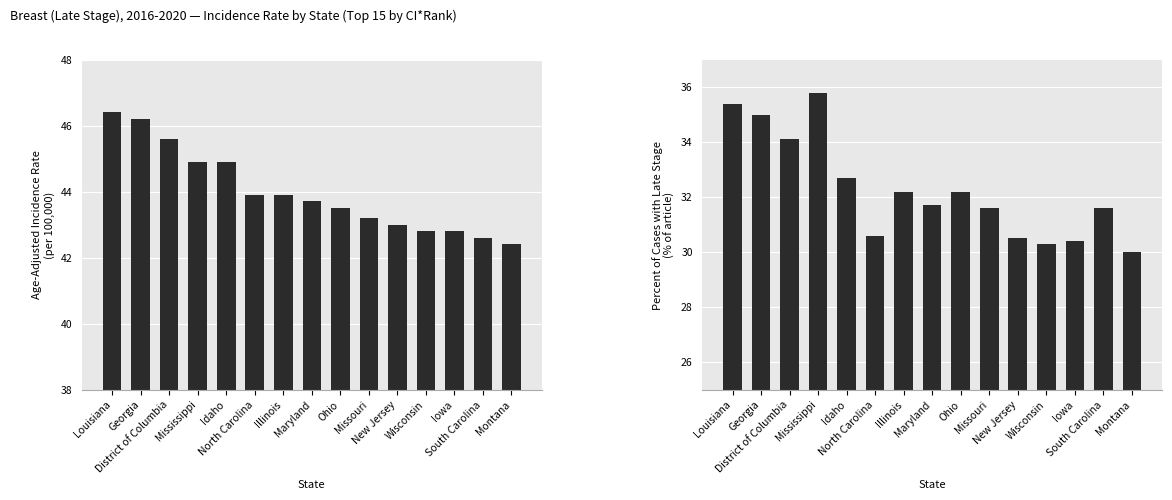

Is the value of Age-Adjusted Incidence Rate at Mississippi greater than the value of Percent of Cases with Late Stage at South Carolina?

Yes